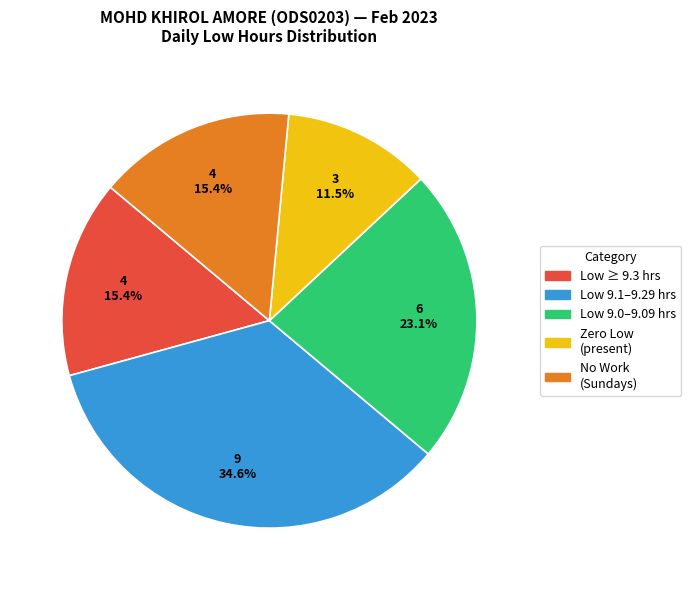

What percentage is NOT represented by Low ≥ 9.3 hrs?

84.6%